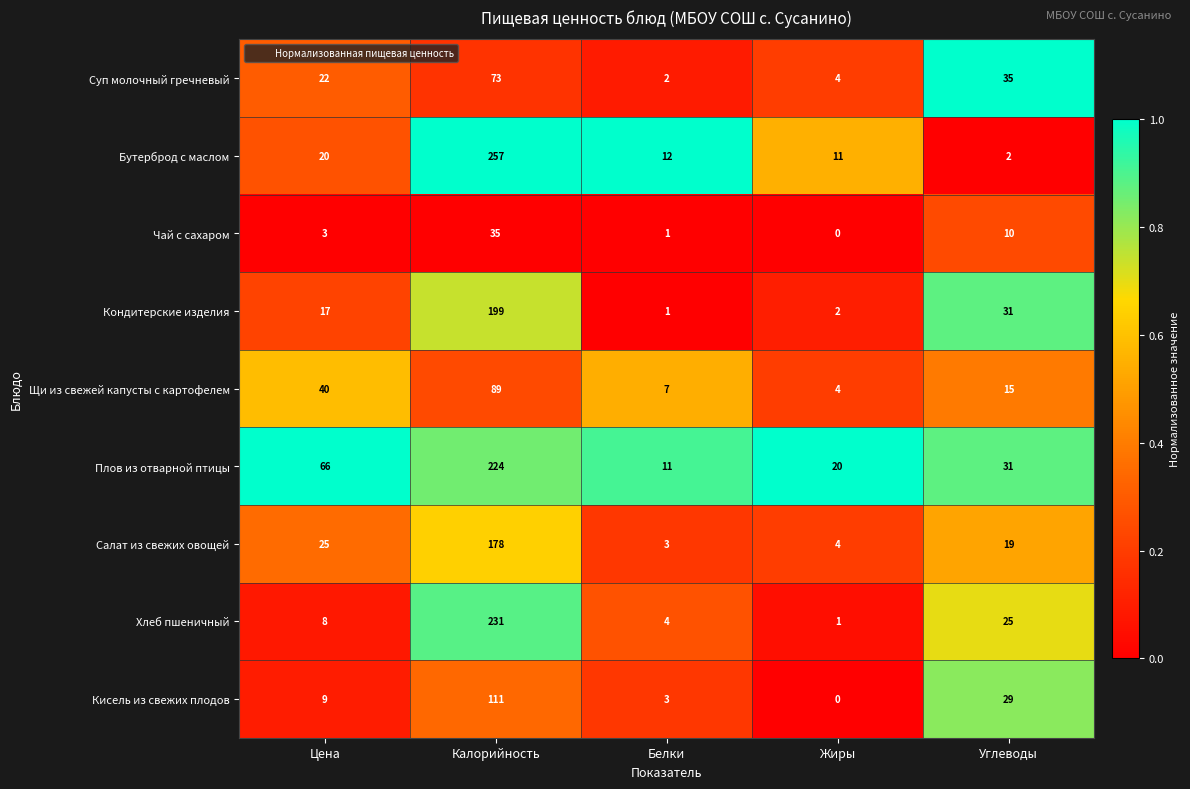

What is the sum of all Хлеб пшеничный values?

269